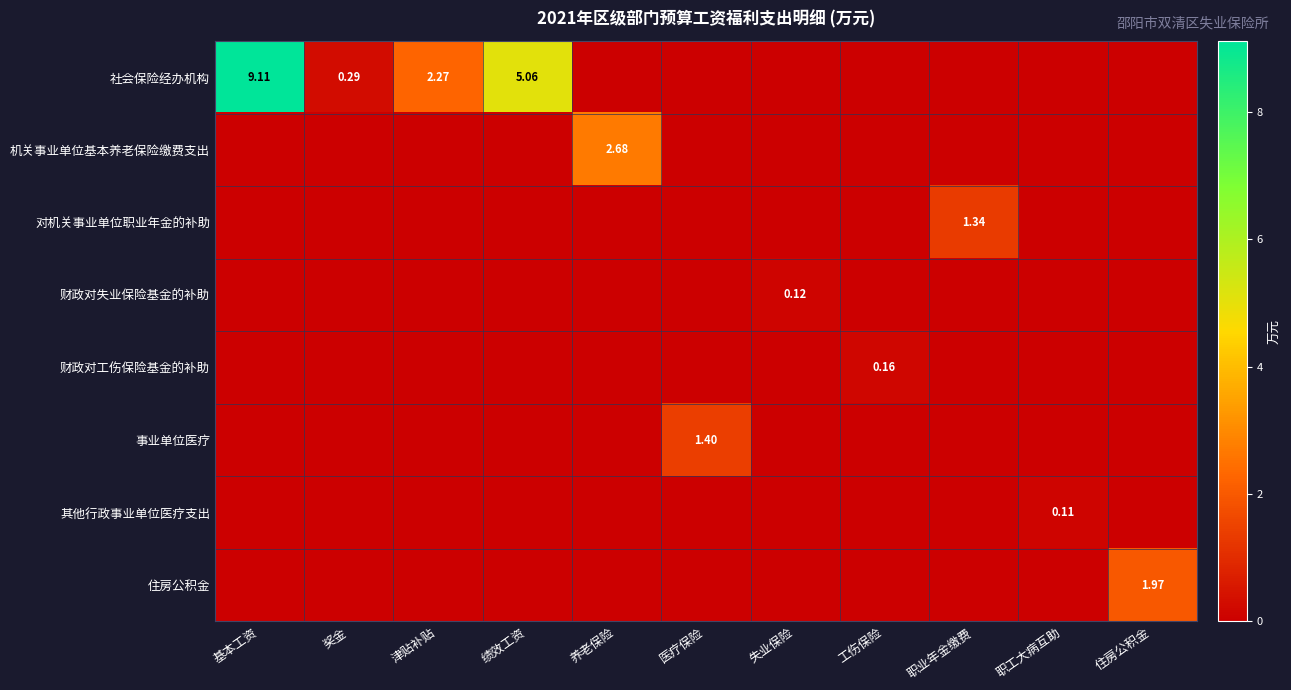

Where is 社会保险经办机构 nearest to the value 4?

绩效工资